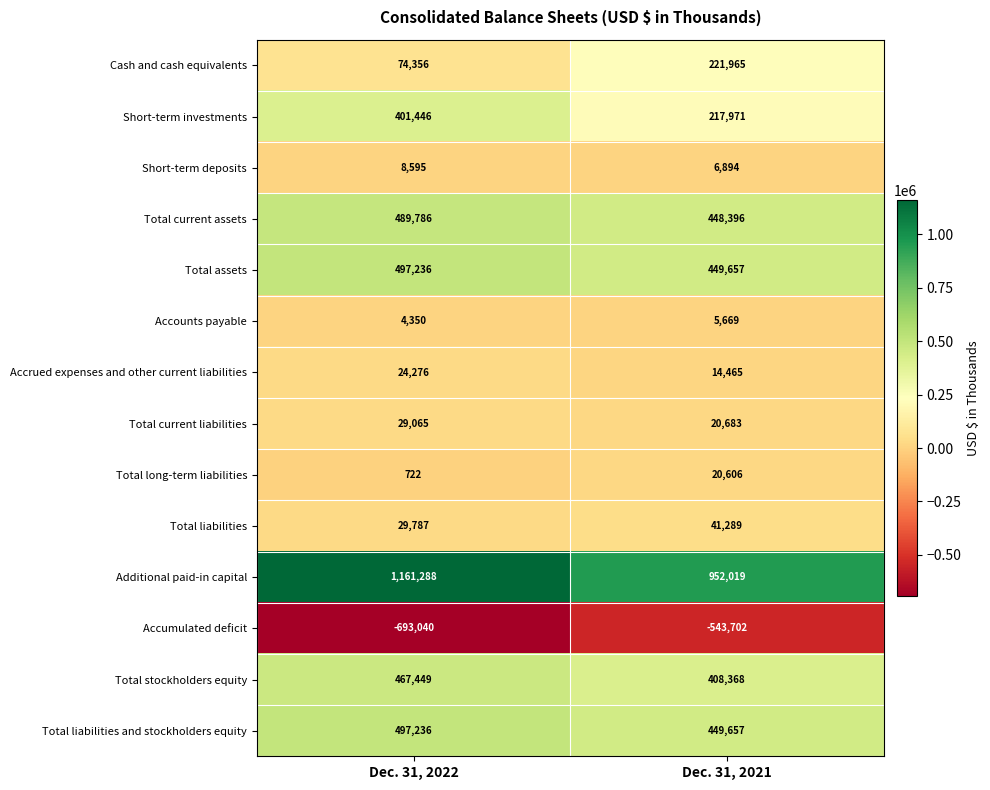

Which series has the largest total across all categories?

Additional paid-in capital